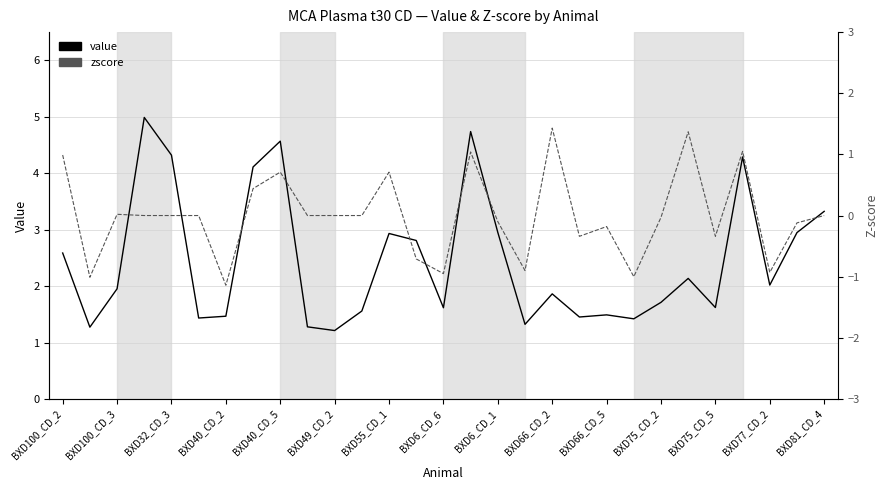

Count the number of categories in the chart.

29